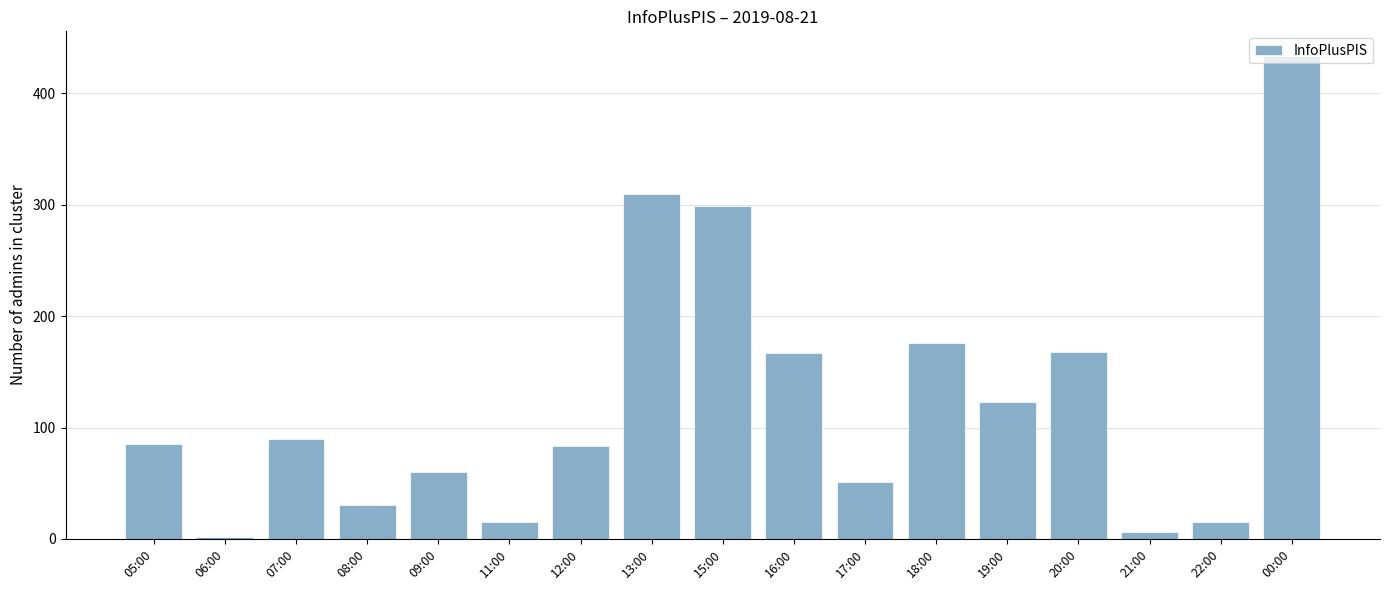

What is the change in value from 09:00 to 18:00?

+116